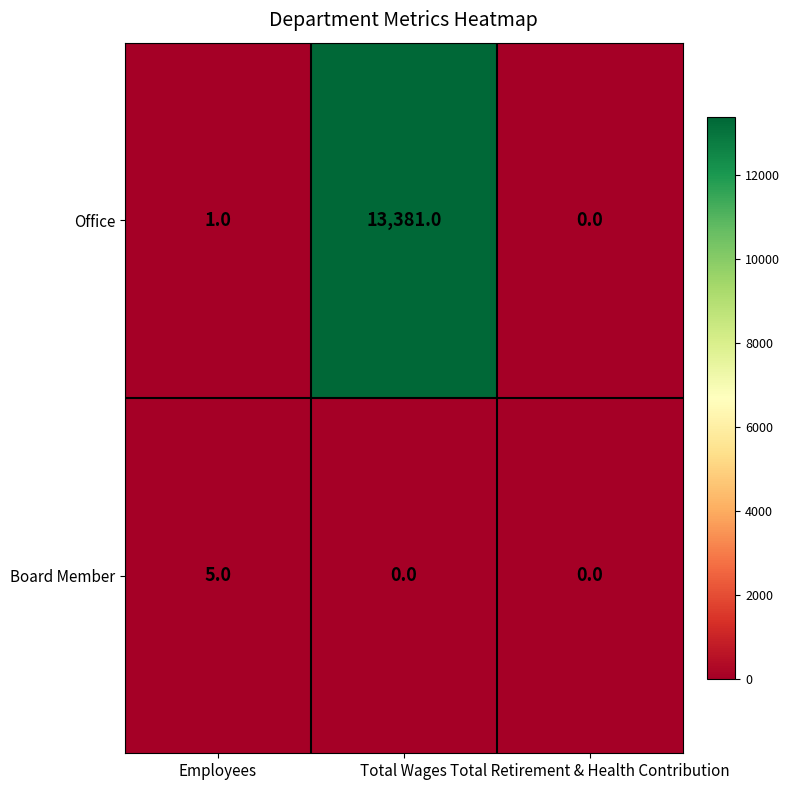

Which category has the lowest value in the Office series?

Total Retirement & Health Contribution